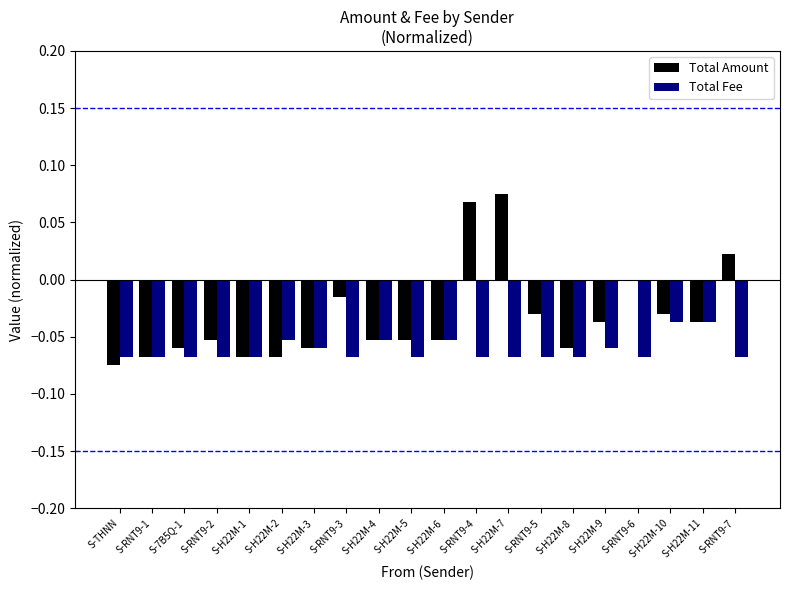

At which category is the sum across all series the highest?

S-H22M-7